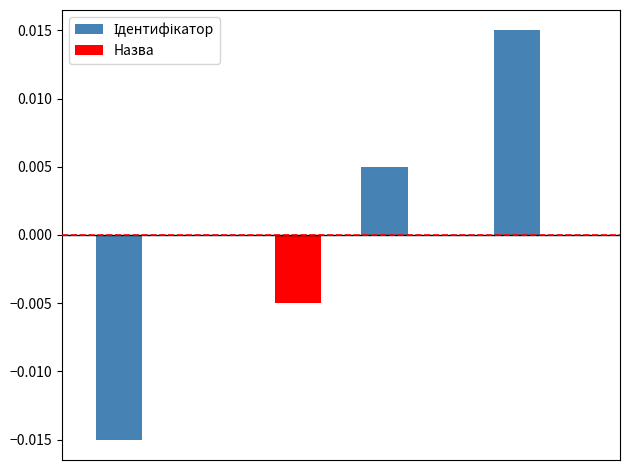

How many groups of bars are there?

4